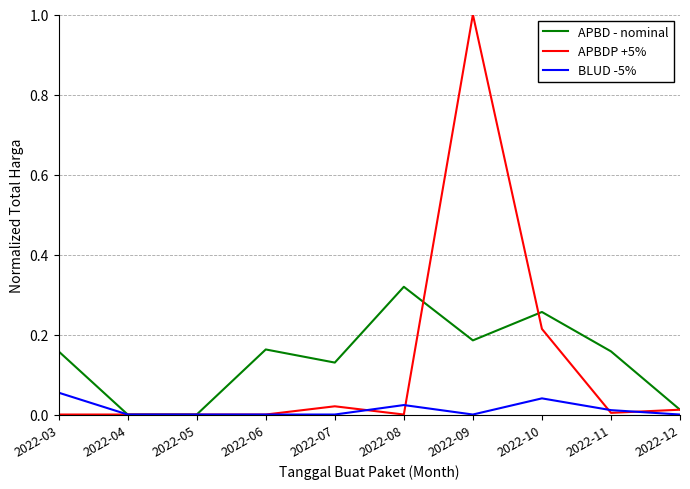

Which series has the largest range (max minus min)?

APBDP +5%